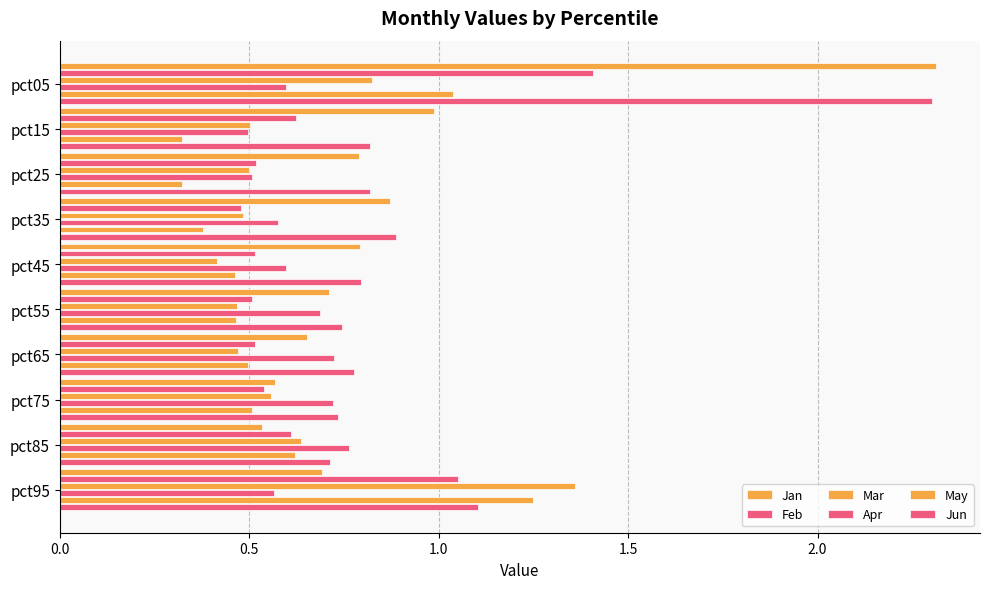

Reading left to right, extract all data points from this chart.

Jan: 2.3	1.0	0.8	0.9	0.8	0.7	0.7	0.6	0.5	0.7
Feb: 1.4	0.6	0.5	0.5	0.5	0.5	0.5	0.5	0.6	1.1
Mar: 0.8	0.5	0.5	0.5	0.4	0.5	0.5	0.6	0.6	1.4
Apr: 0.6	0.5	0.5	0.6	0.6	0.7	0.7	0.7	0.8	0.6
May: 1.0	0.3	0.3	0.4	0.5	0.5	0.5	0.5	0.6	1.2
Jun: 2.3	0.8	0.8	0.9	0.8	0.7	0.8	0.7	0.7	1.1